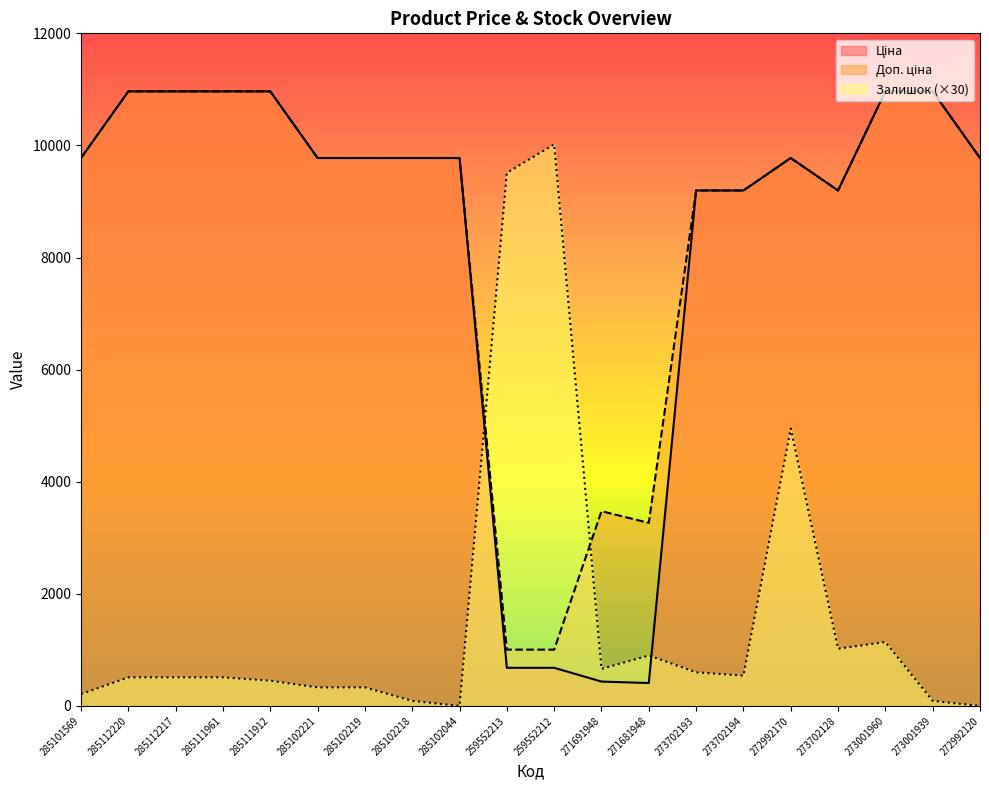

After their last crossing, which series has the higher values: Залишок or Доп. ціна?

Доп. ціна